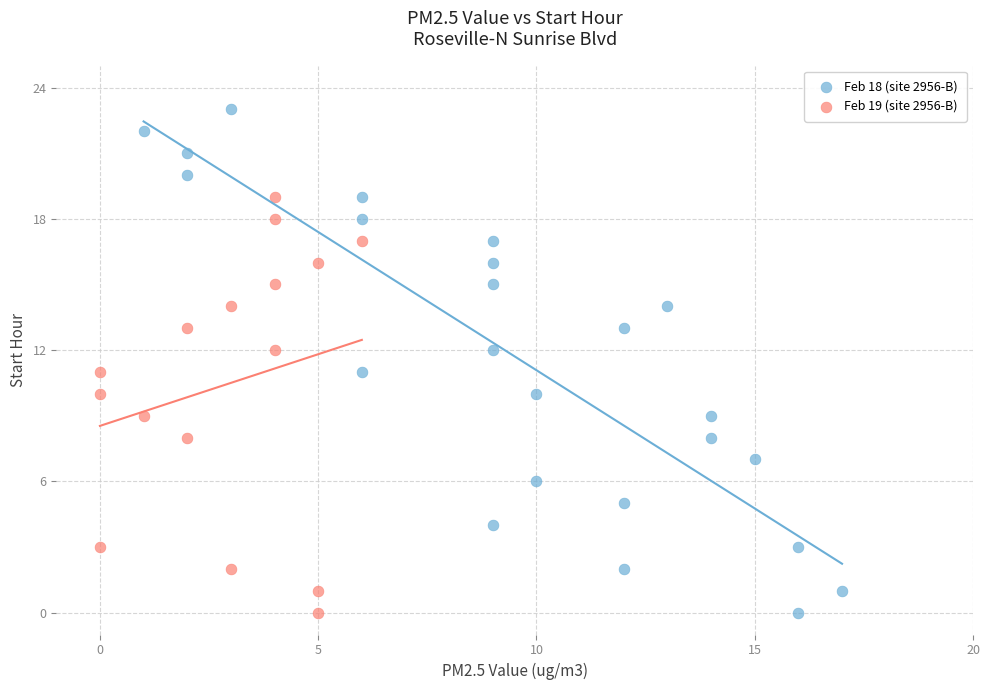

What are all the series names shown in the legend?

Feb 18 (site 2956-B), Feb 19 (site 2956-B)